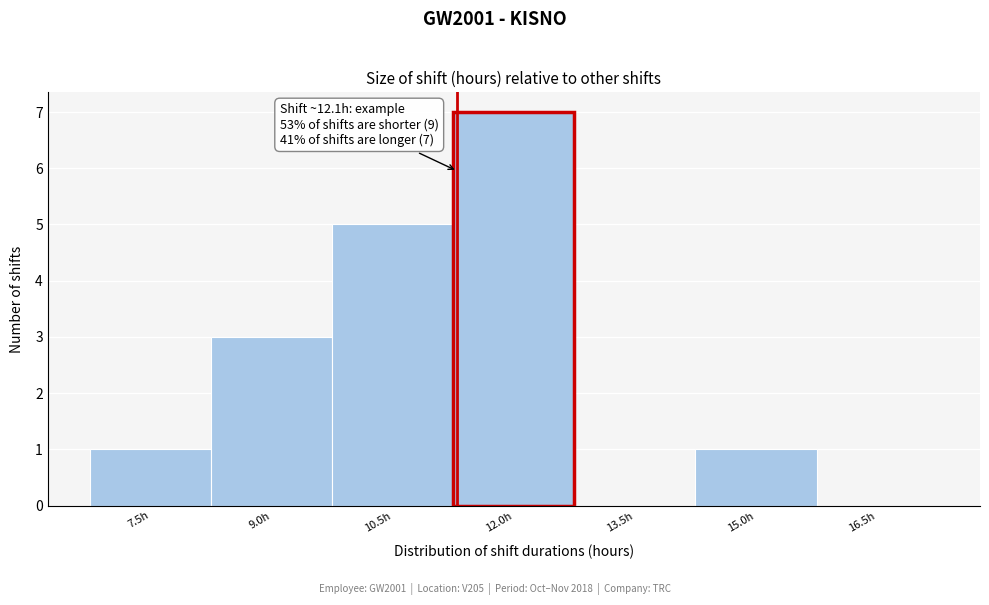

Reading right to left, transcribe all the data shown in this chart.

16.5h=0	15.0h=1	13.5h=0	12.0h=7	10.5h=5	9.0h=3	7.5h=1